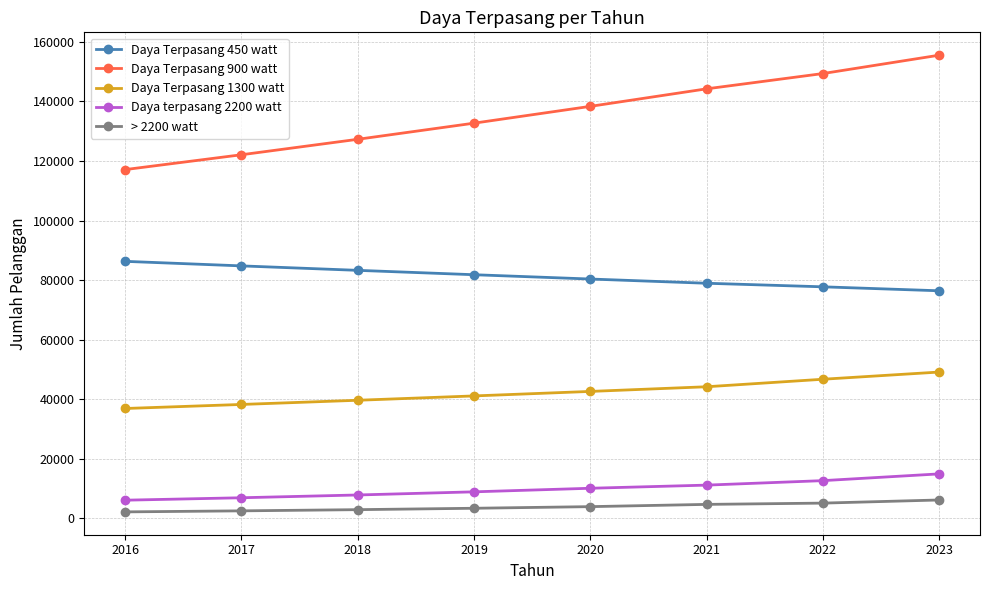

Rank the series at 2022 from lowest to highest value.

> 2200 watt, Daya terpasang 2200 watt, Daya Terpasang 1300 watt, Daya Terpasang 450 watt, Daya Terpasang 900 watt